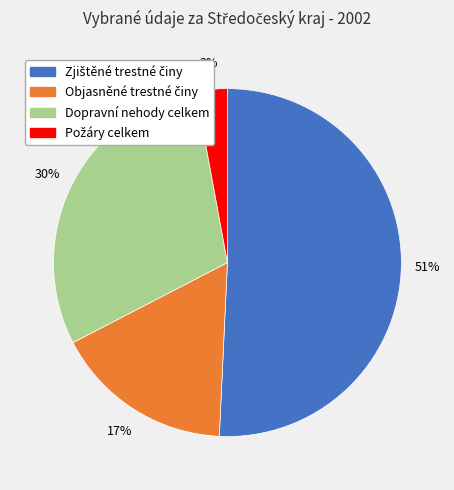

Is it true that Dopravní nehody celkem is 30% of the pie?

True